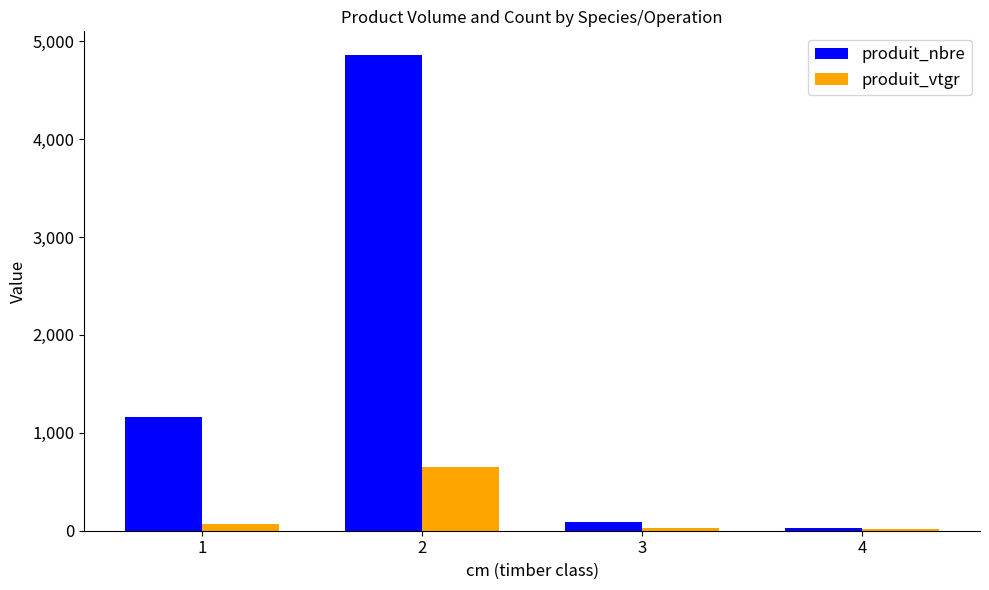

What is the difference between the highest and lowest values at 2?

4211.8